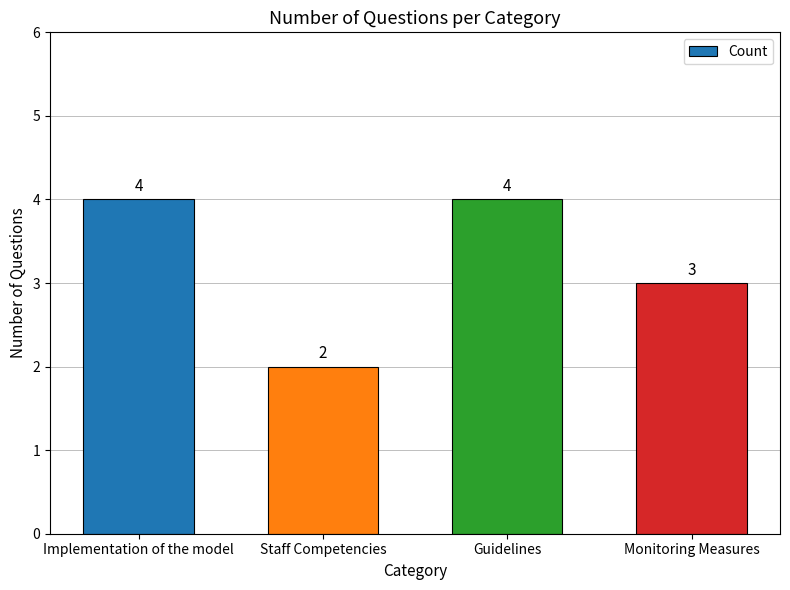

What is the label of the 2nd bar from the right?

Guidelines